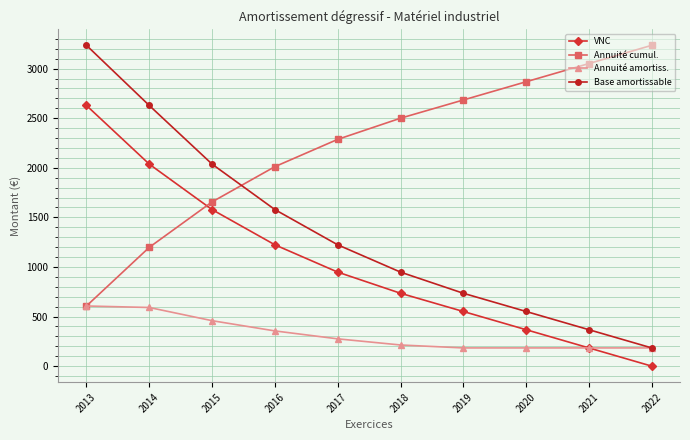

What is the difference between the Annuité cumul. values at 2019 and 2020?

183.7